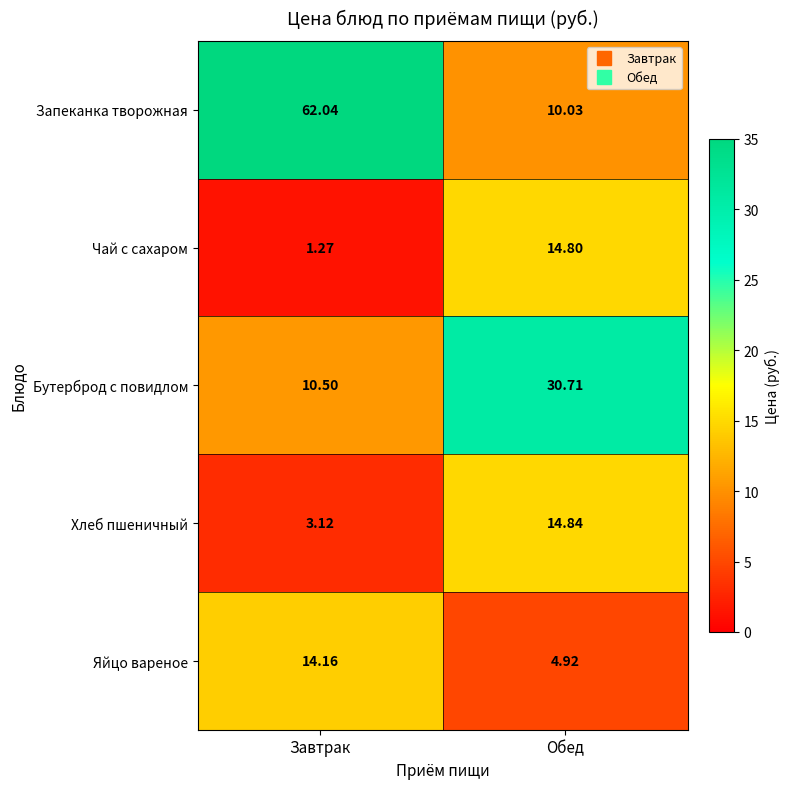

Where does the Чай с сахаром series first go above 14?

Обед